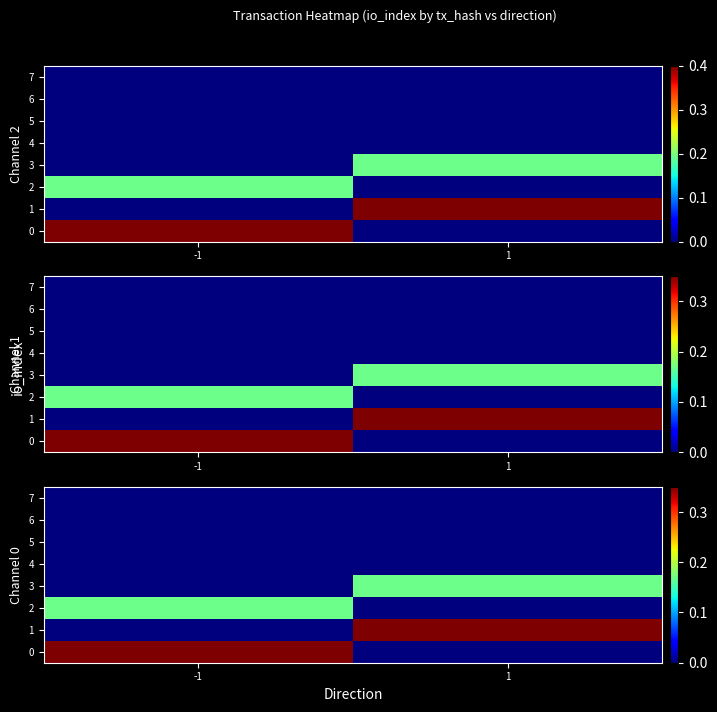

At which category is the sum across all series the highest?

1